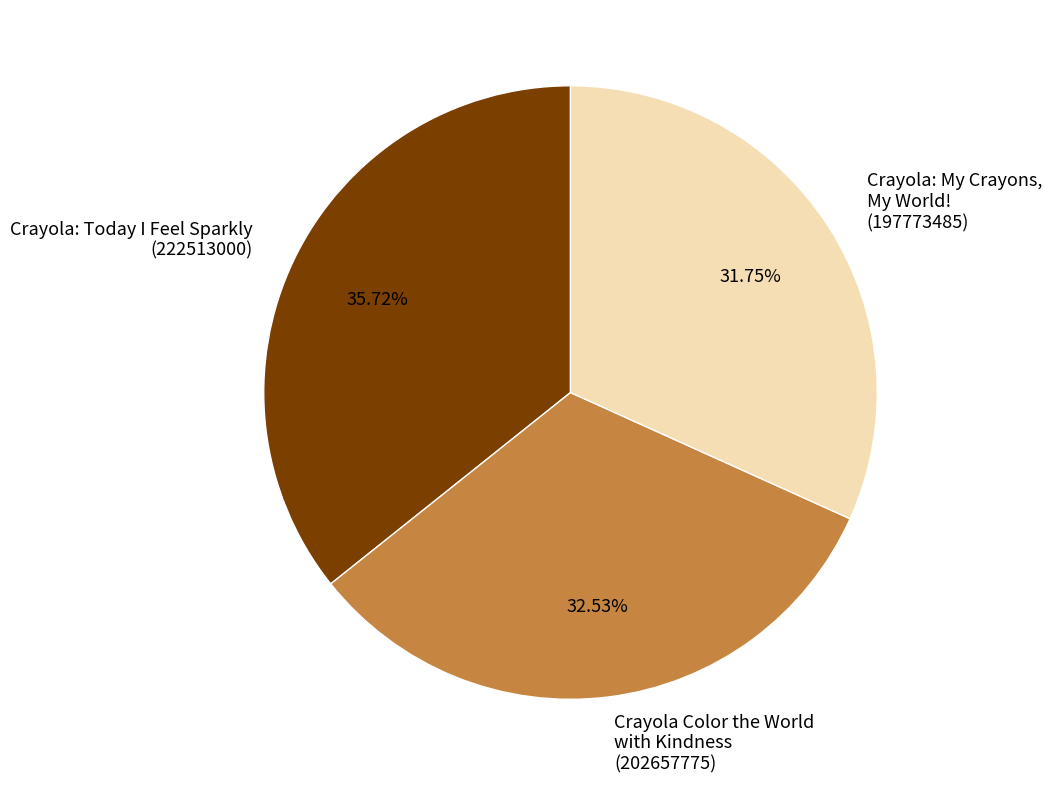

What is the ratio of the value at Crayola: Today I Feel Sparkly (222513000) to the value at Crayola Color the World with Kindness (202657775)?

1.1